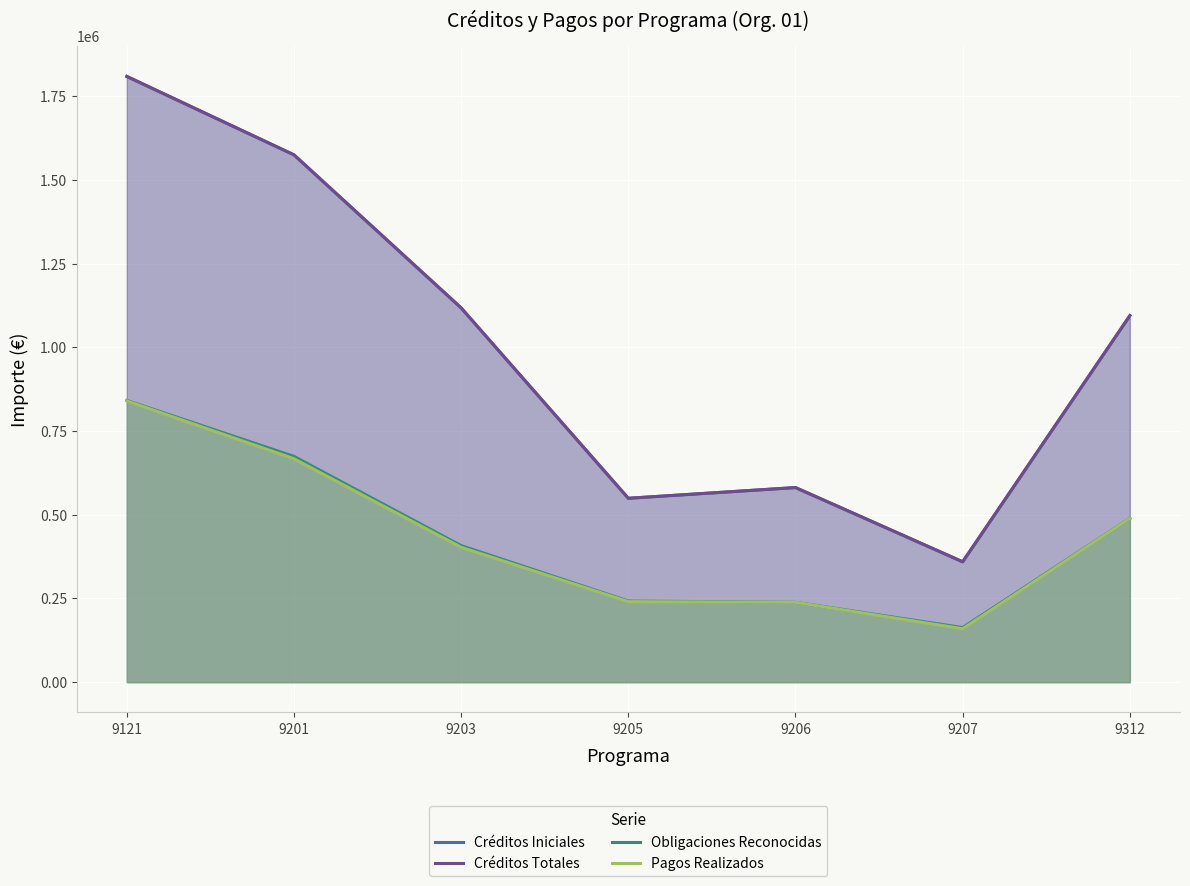

How many lines are shown in the chart?

4